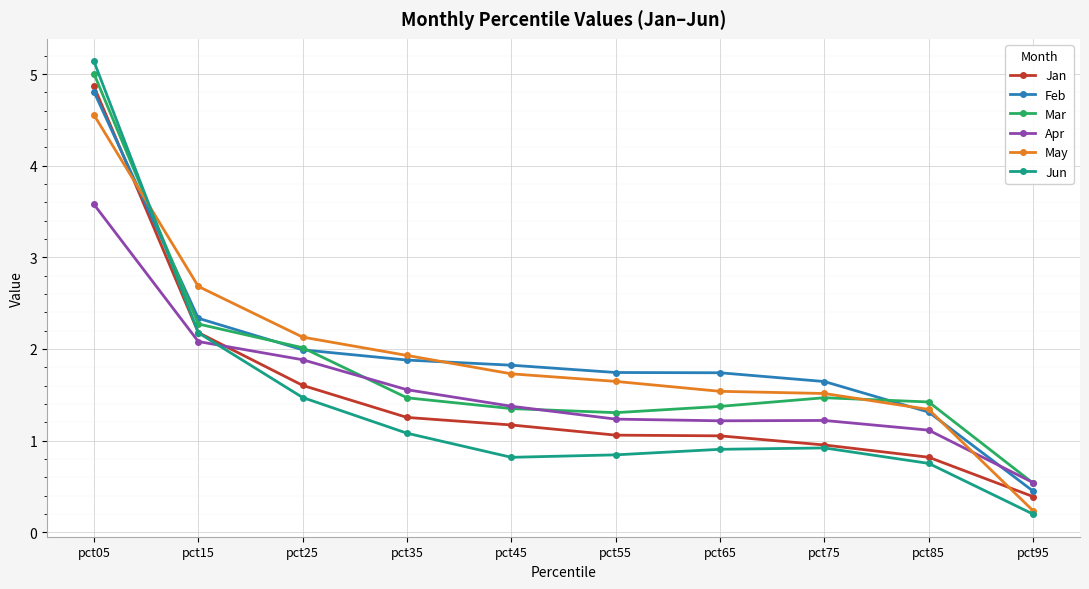

How many intersections are there between Jun and Mar?

1